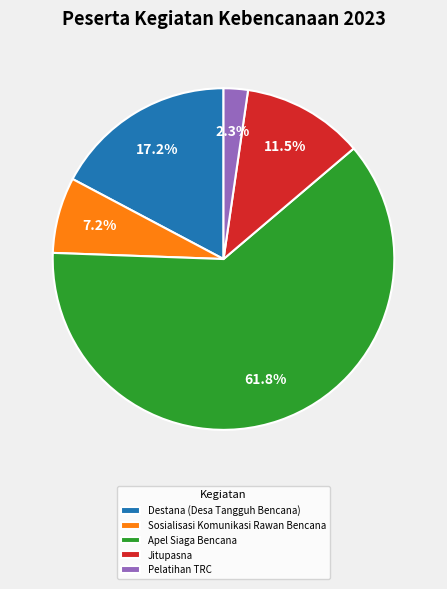

To the nearest percent, what is the difference between the Apel Siaga Bencana and Destana (Desa Tangguh Bencana) slice percentages?

45%